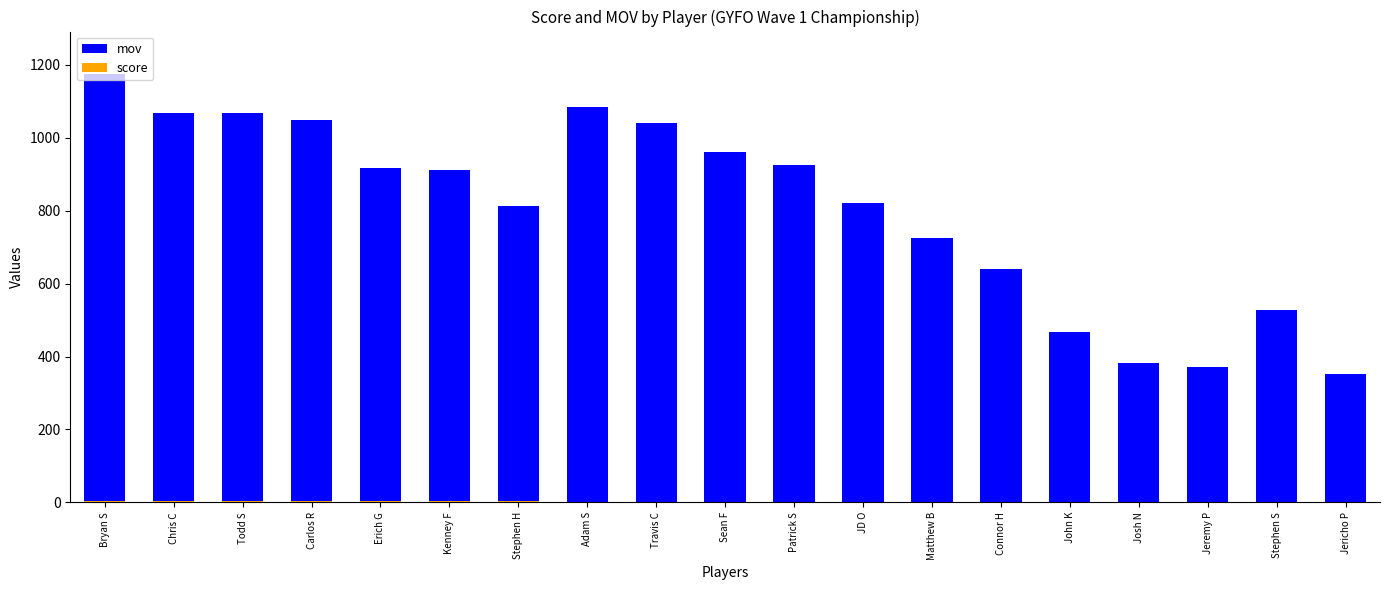

Is it true that mov equals 393 at Kenney F?

False